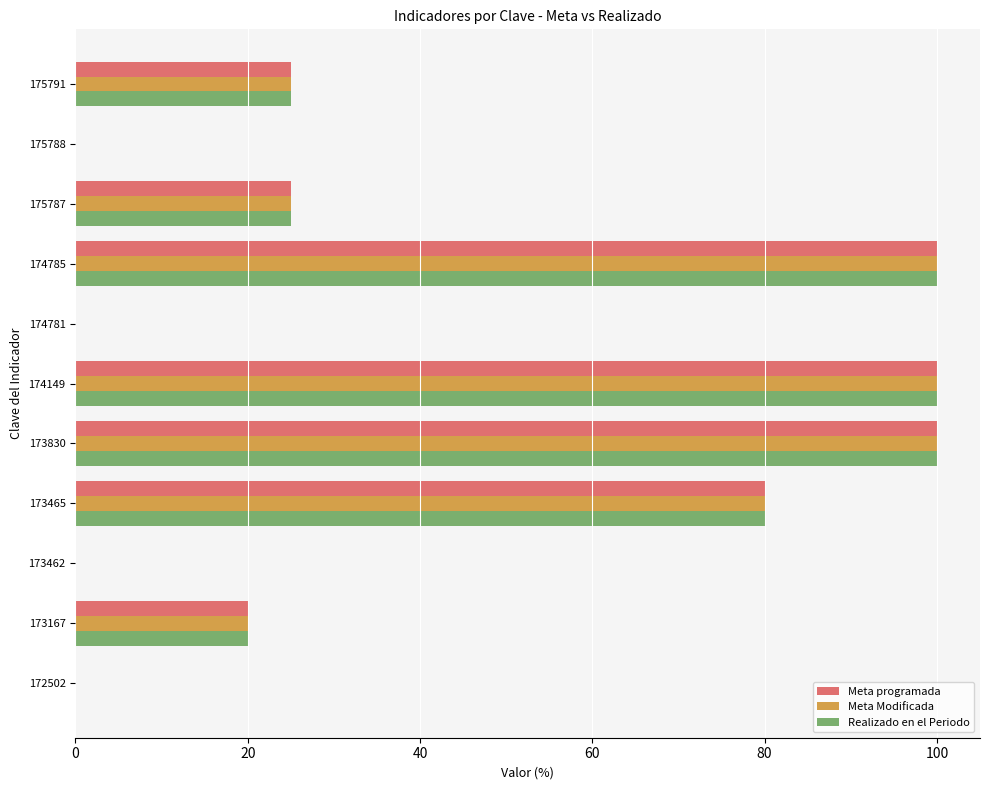

What is the average value of the Realizado en el Periodo series?

40.9